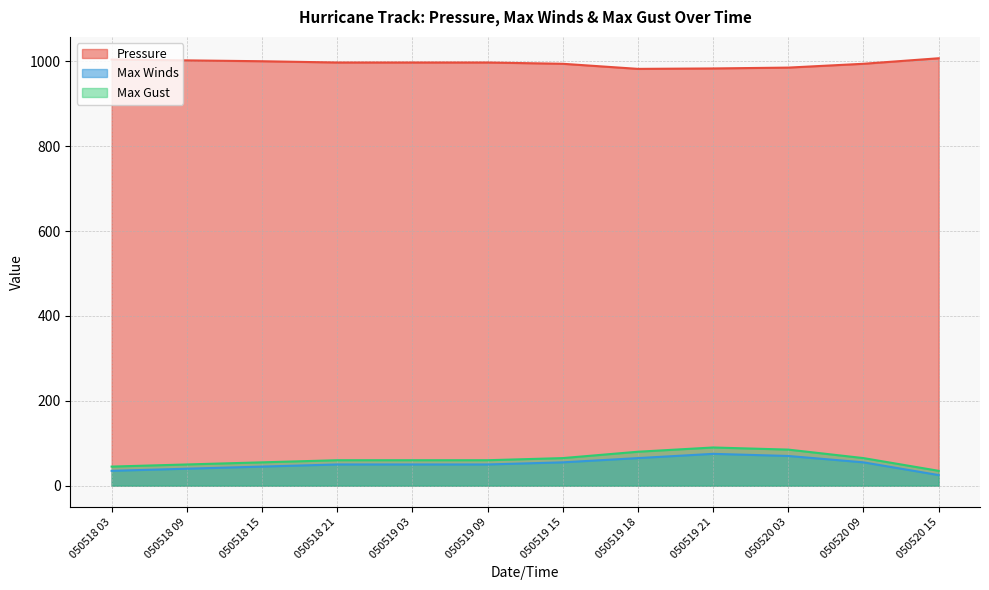

Is the value of Max Gust at 050518 21 greater than the value of Max Winds at 050518 09?

Yes